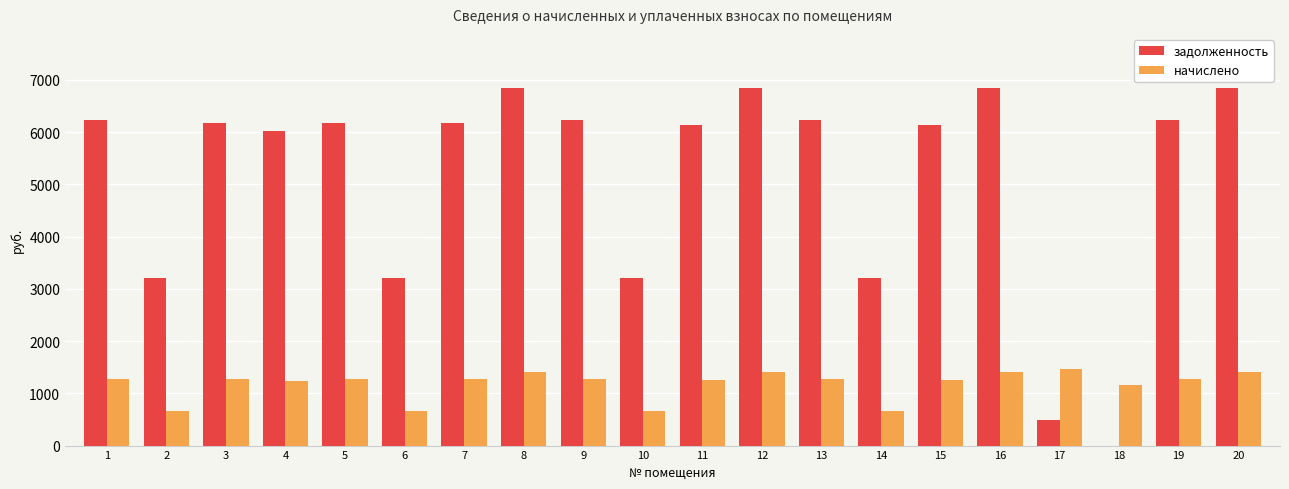

Is the value of начислено at 19 greater than the value of задолженность at 14?

No